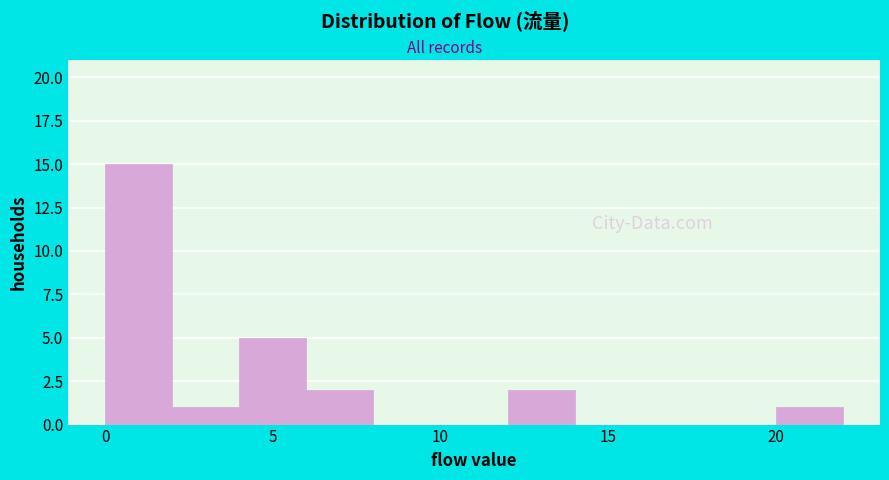

What is the height of the bar covering 6 to 8 on the x-axis? The values are not printed on the chart, so give them approximately, as read against the axis.

2